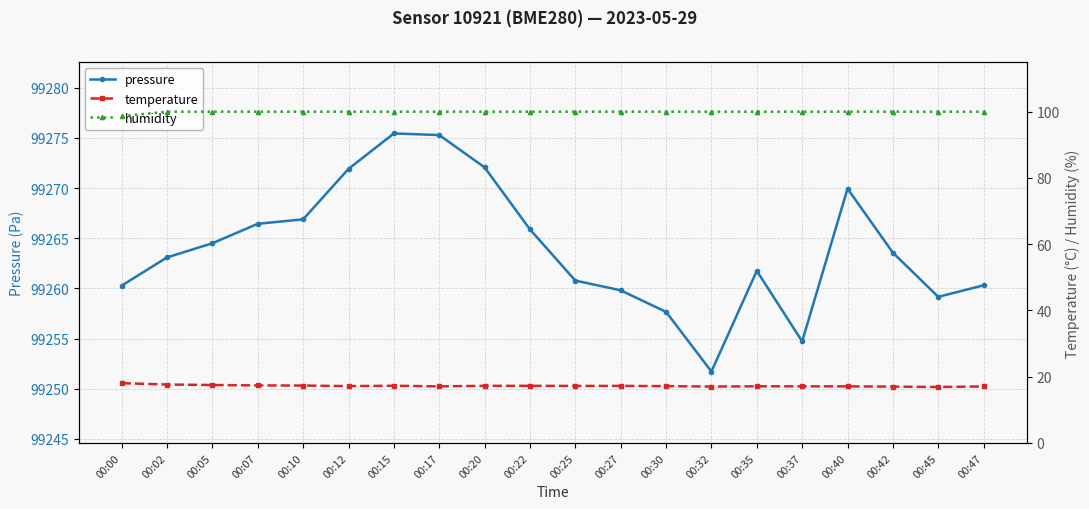

Count the humidity values in the range 100 to 101.

19